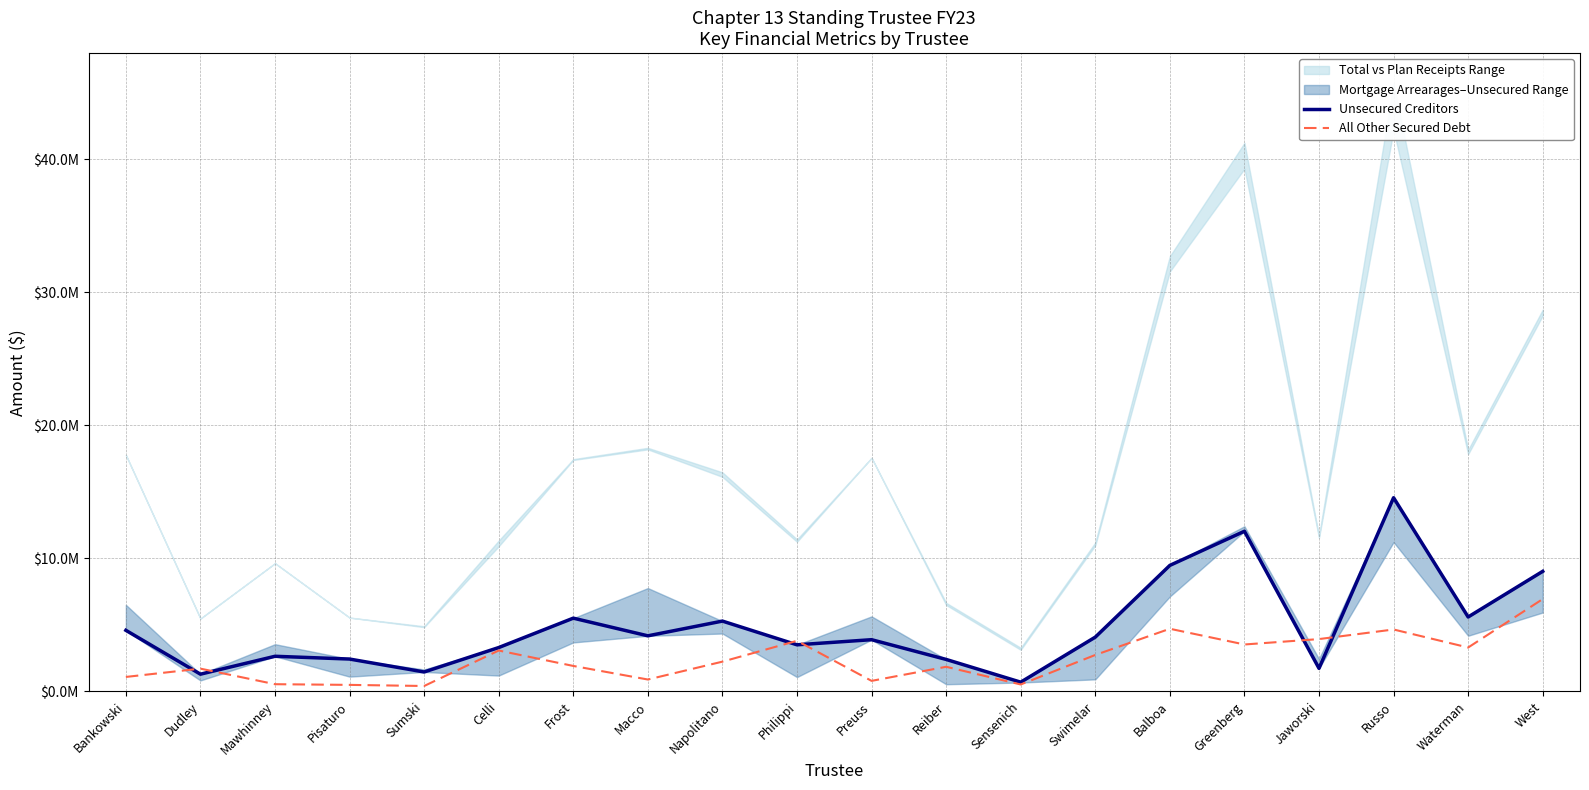

Does the chart display data point markers on the line(s)?

No